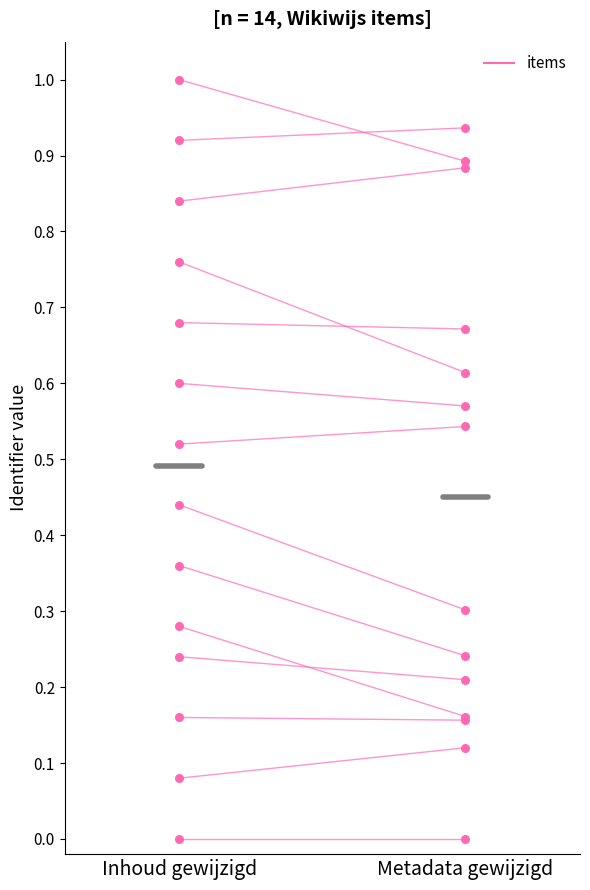

At which category is the sum across all series the highest?

Inhoud gewijzigd